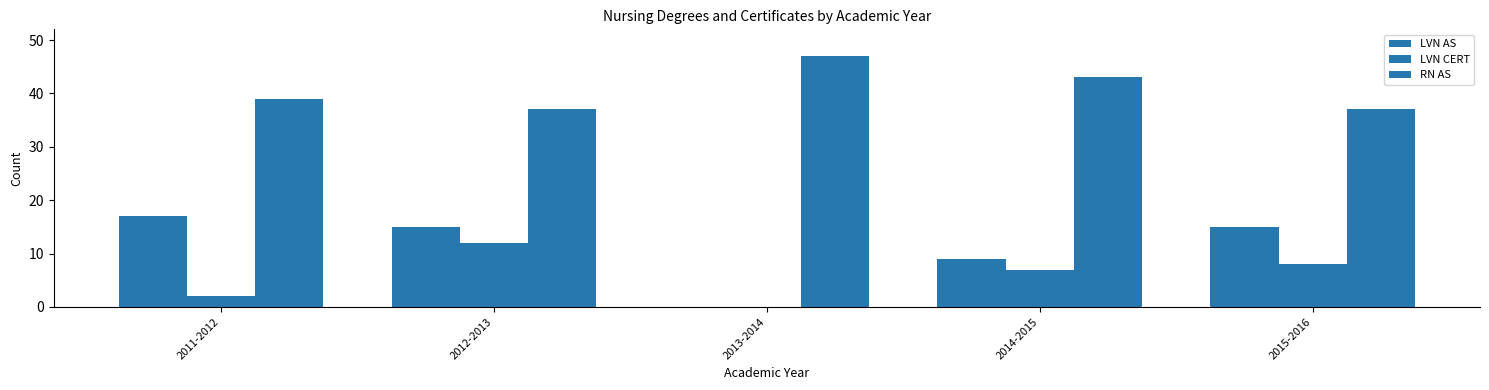

Which series has the widest spread of values?

LVN AS